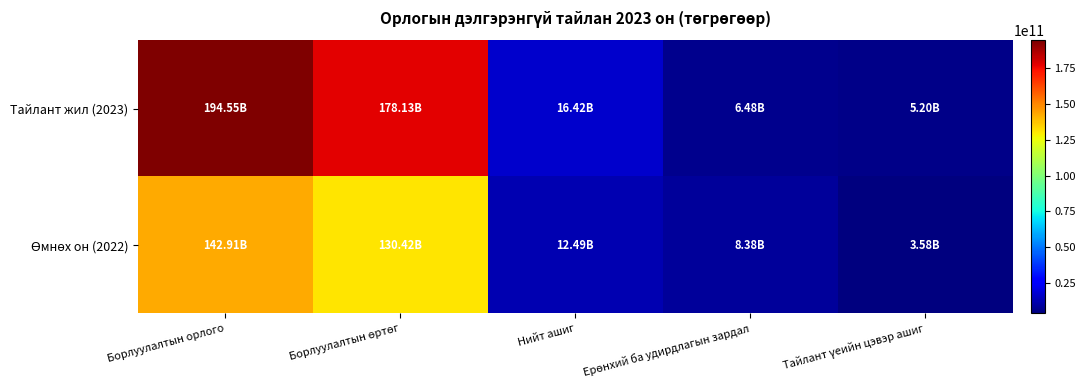

At which category is the sum across all series the highest?

Борлуулалтын орлого